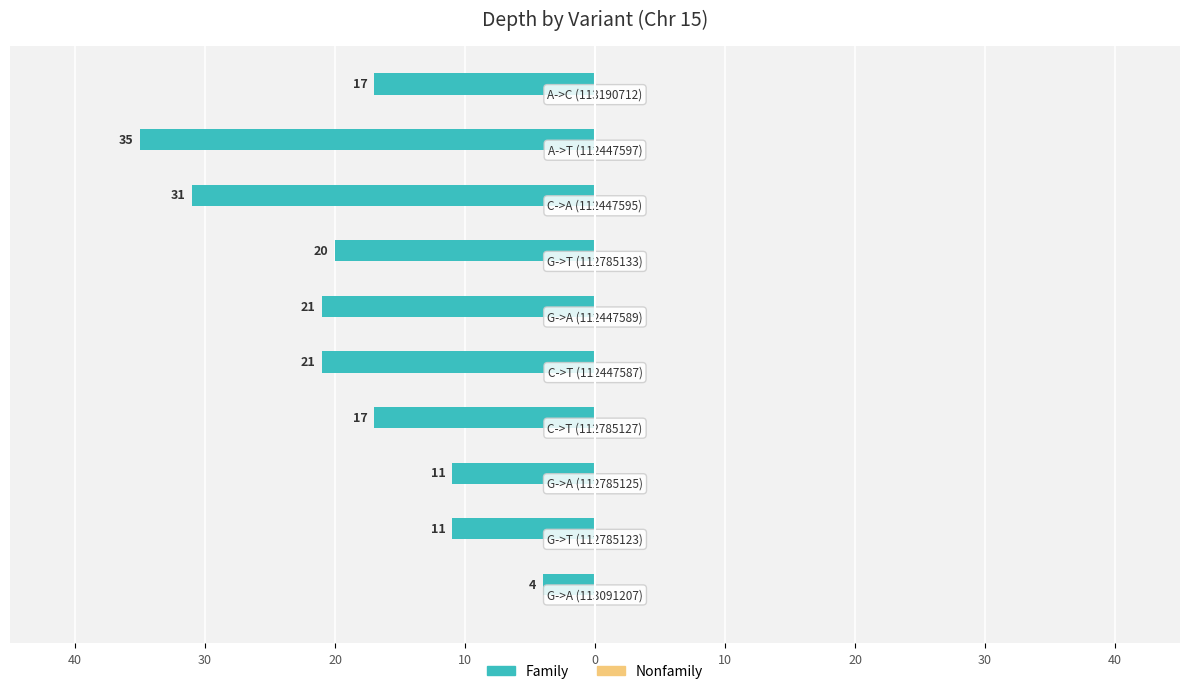

Are the bars horizontal?

Yes